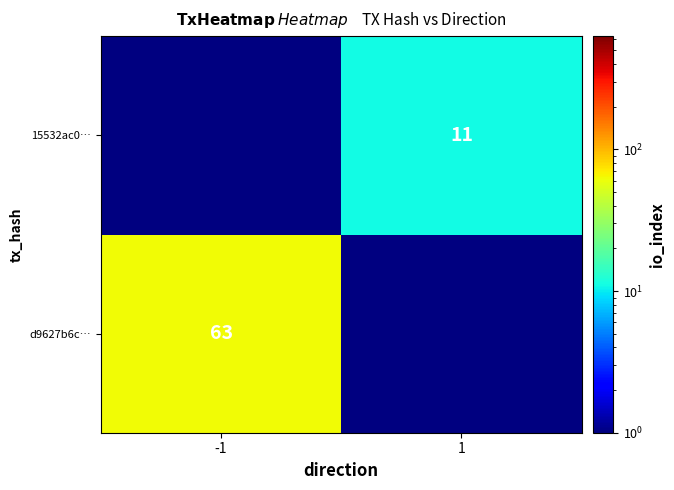

Is the value of d9627b6c… at -1 greater than the value of 15532ac0… at 1?

Yes